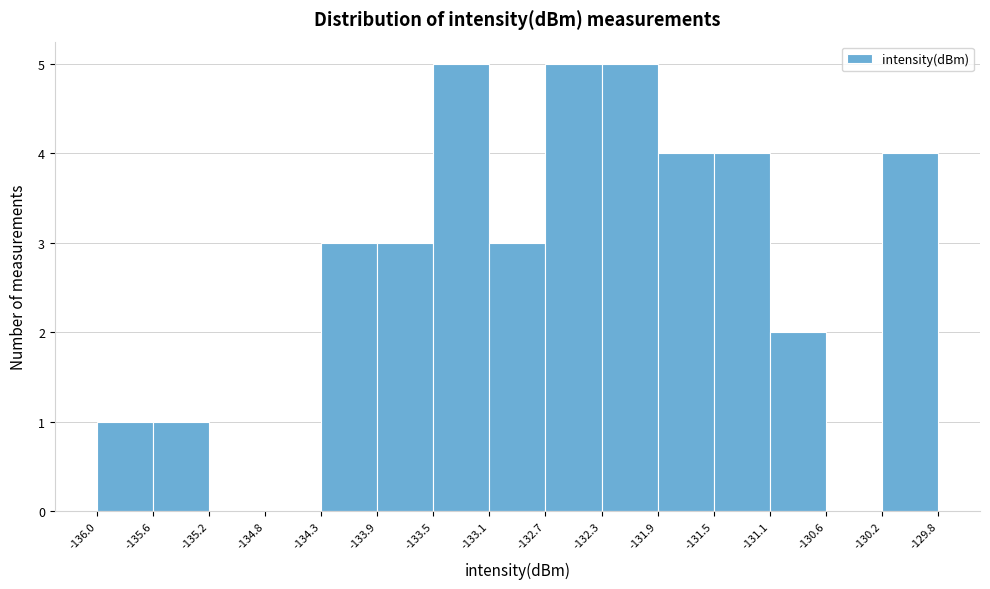

What is the height of the bar covering -132.7 to -132.3 on the x-axis? The values are not printed on the chart, so give them approximately, as read against the axis.

5